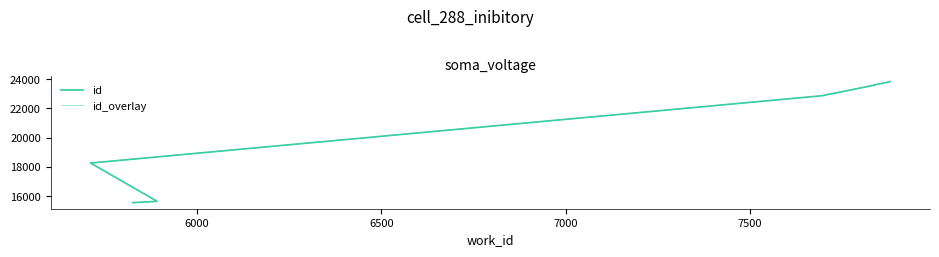

What is the average value of the id_overlay series?

20109